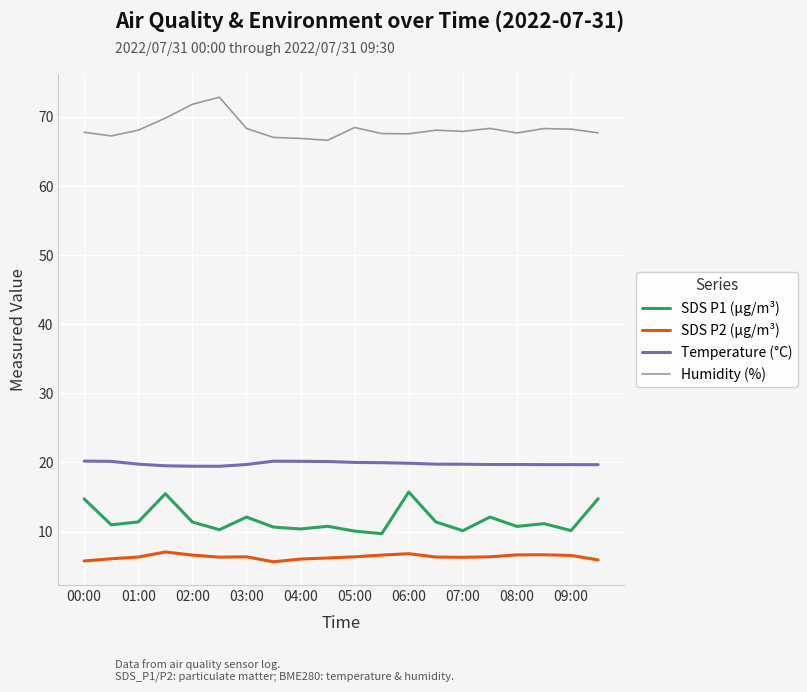

Which series has the largest total across all categories?

Humidity (%)